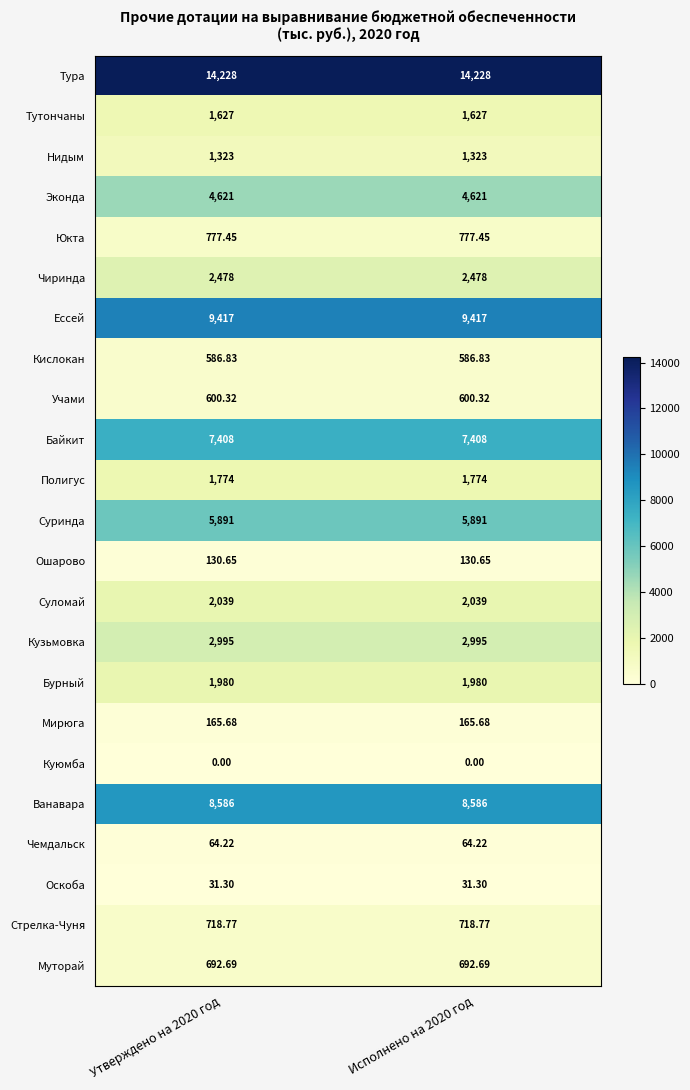

Which series has the largest total across all categories?

Тура